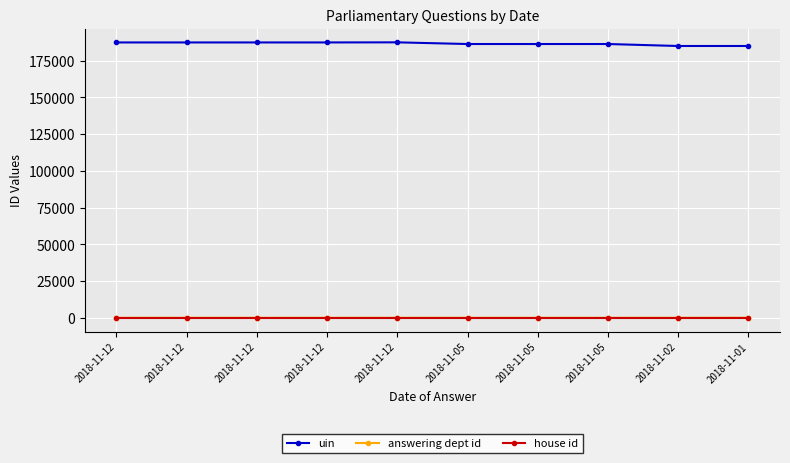

What are all the series names shown in the legend?

uin, answering dept id, house id